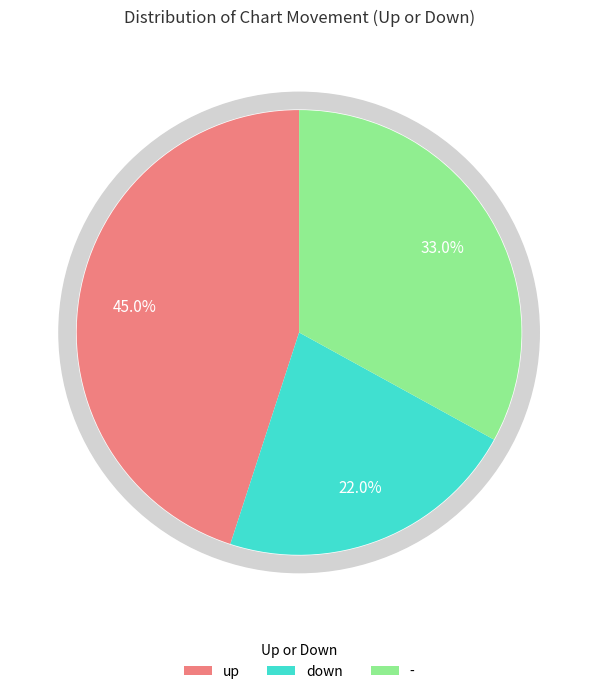

What percentage is the up slice, to the nearest percent?

45%